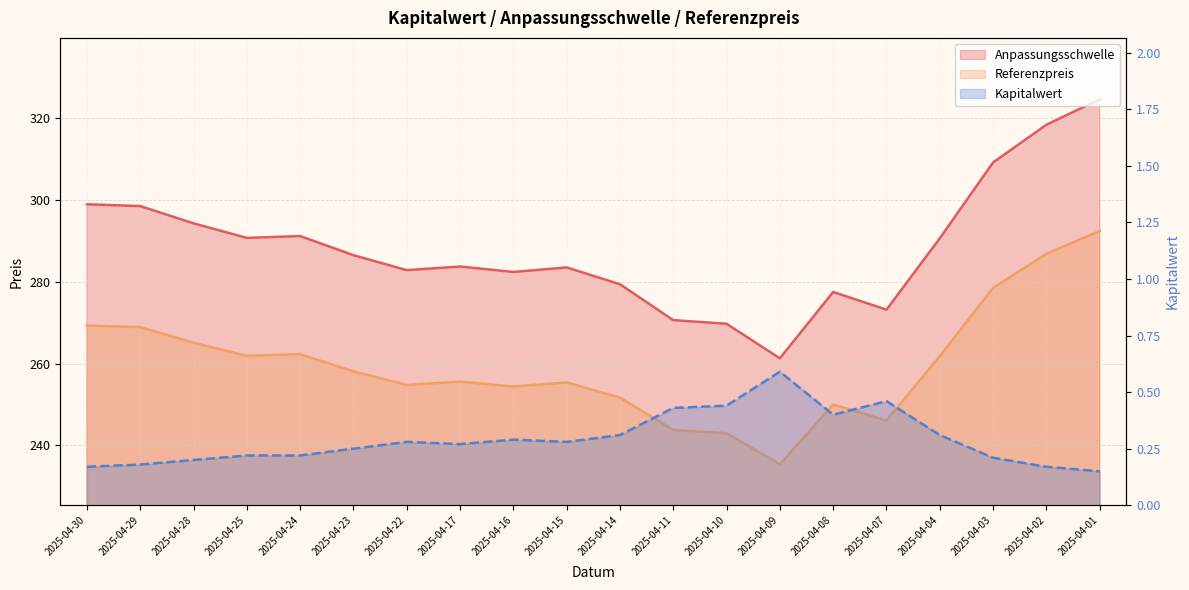

True or false: Anpassungsschwelle and Referenzpreis intersect in this chart.

False